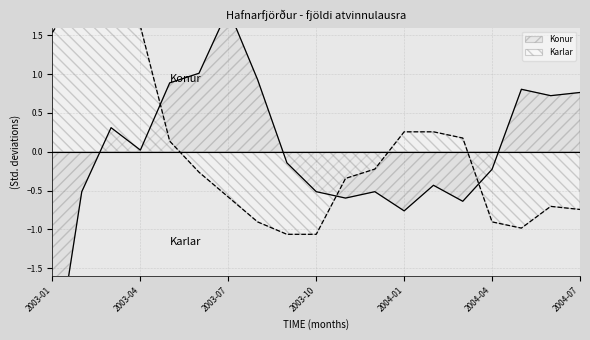

What is the label of the 9th point from the right?

2003-11